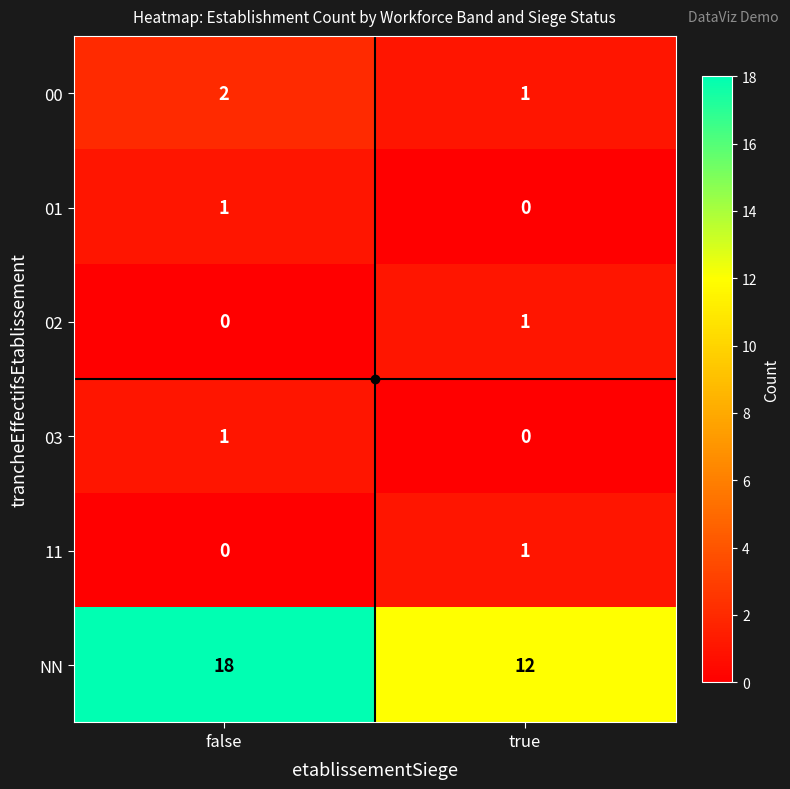

At which category is the sum across all series the highest?

false